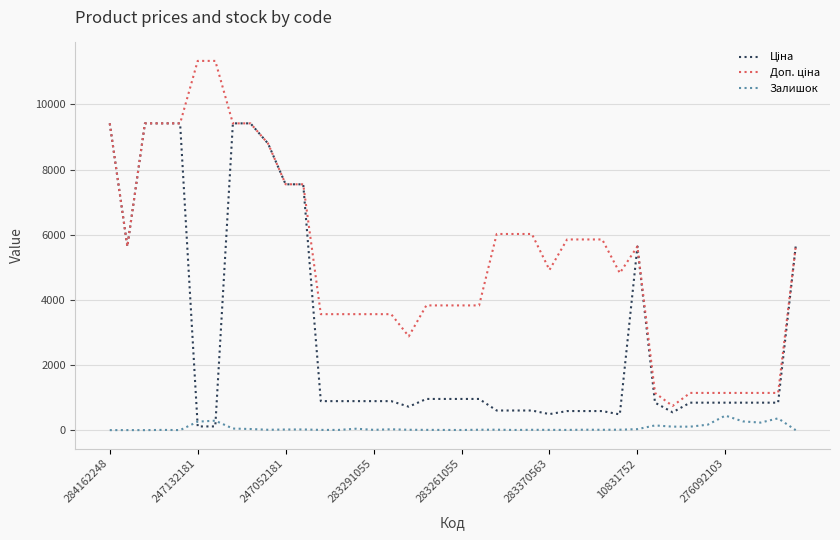

How many interior local valleys does the Доп. ціна series have?

5